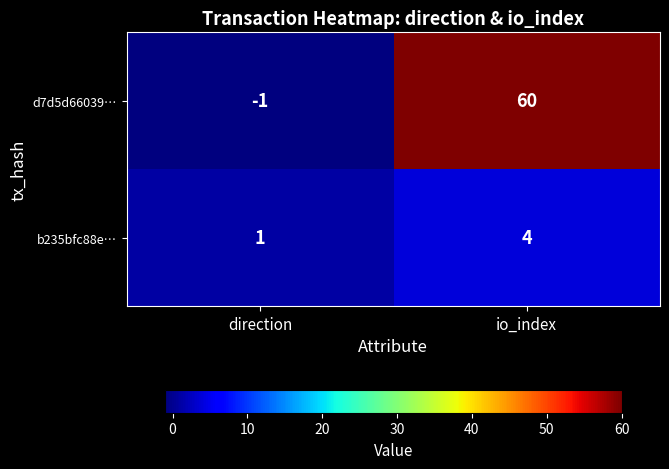

At which category is the sum across all series the highest?

io_index